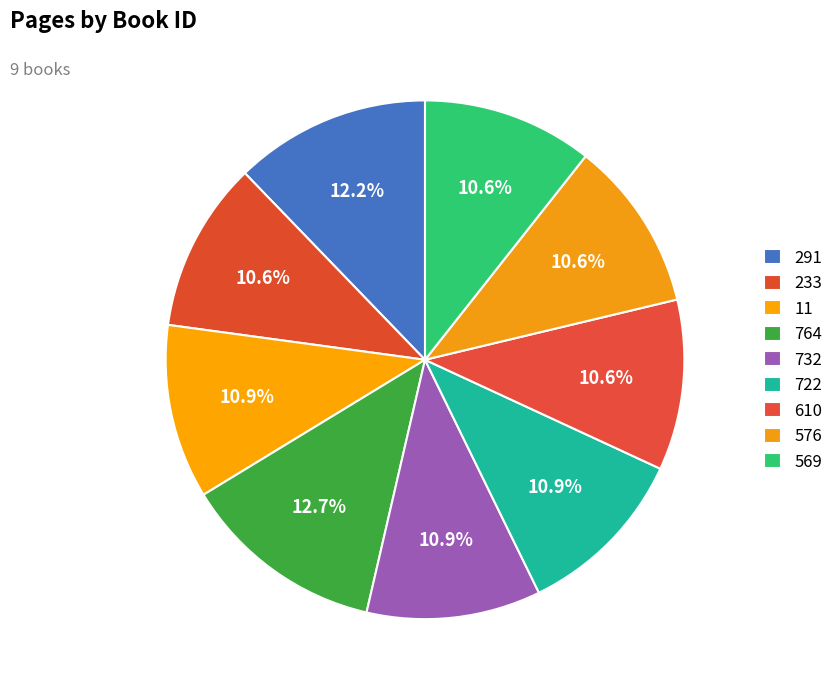

To the nearest percent, what is the average slice percentage?

11%